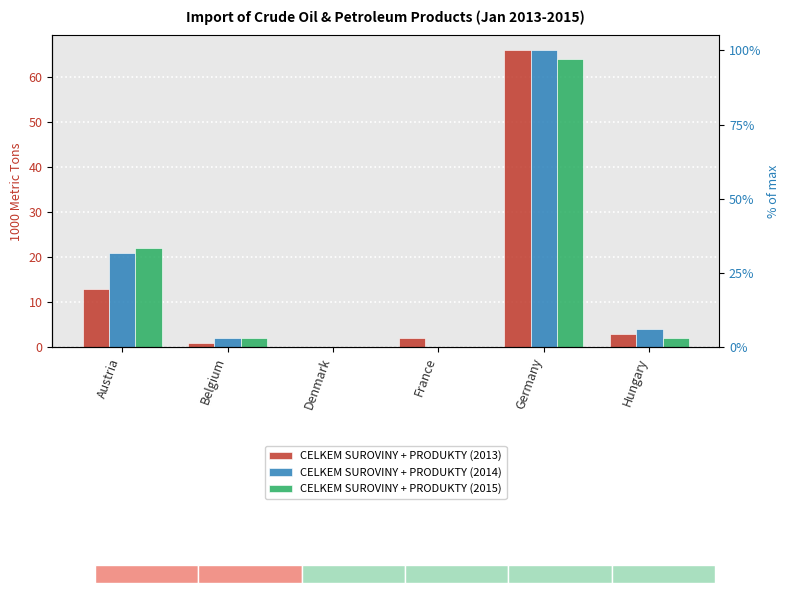

What is the greatest value displayed?

66